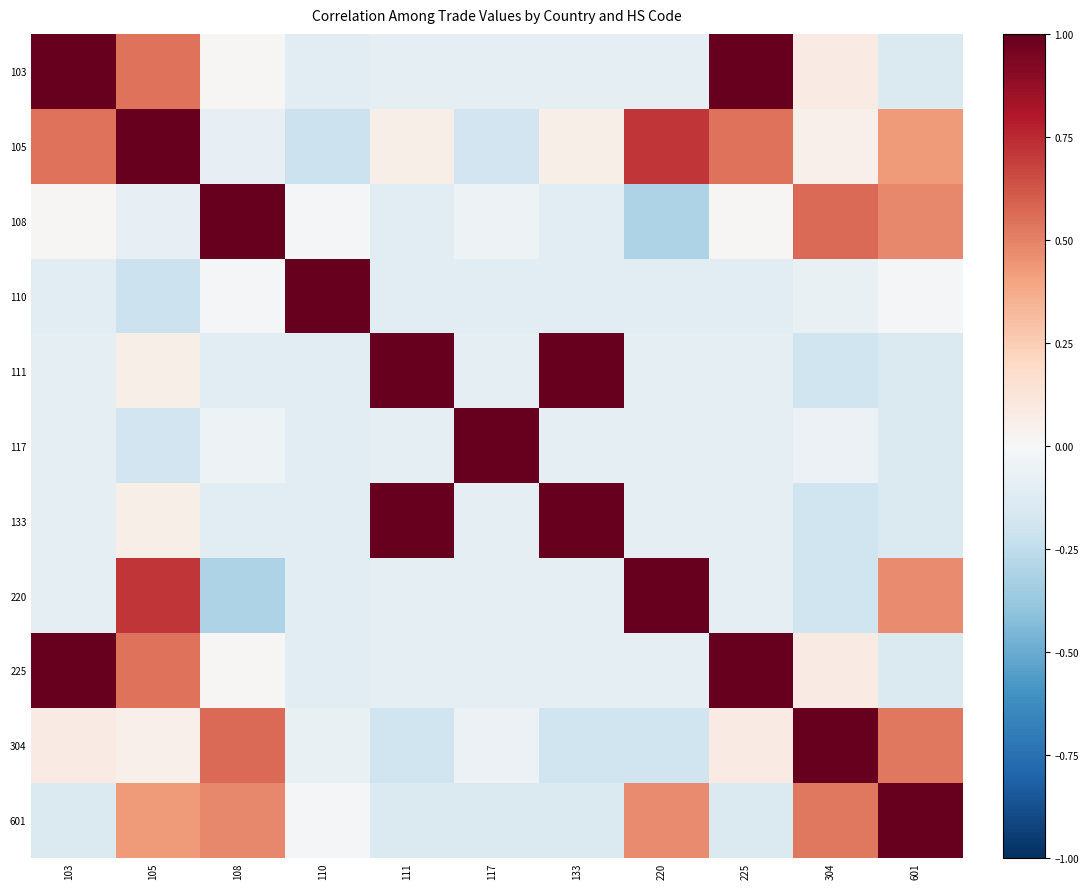

Which series has the largest total across all categories?

105